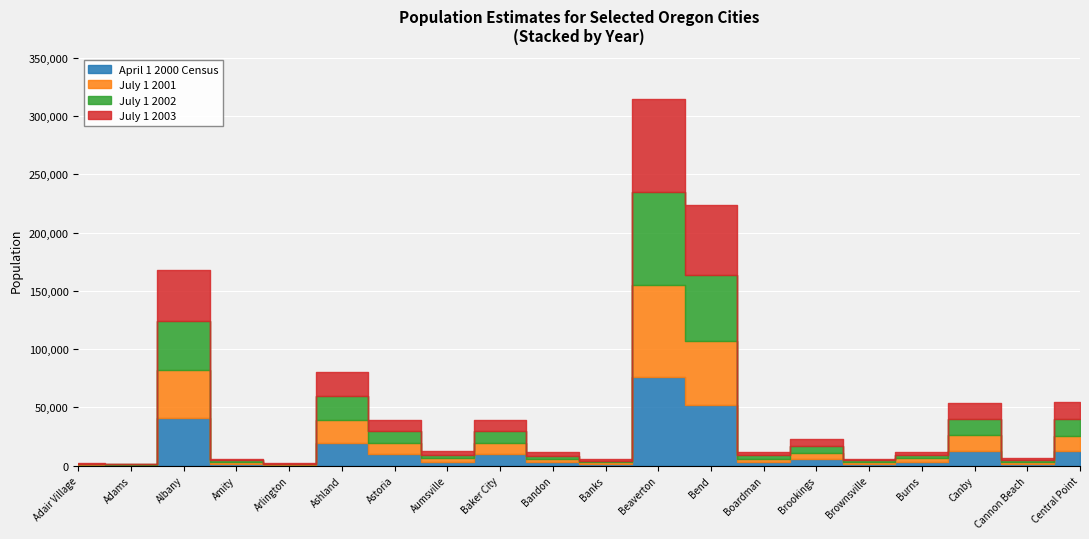

What is the spread (max minus min) of values at Albany?

2239